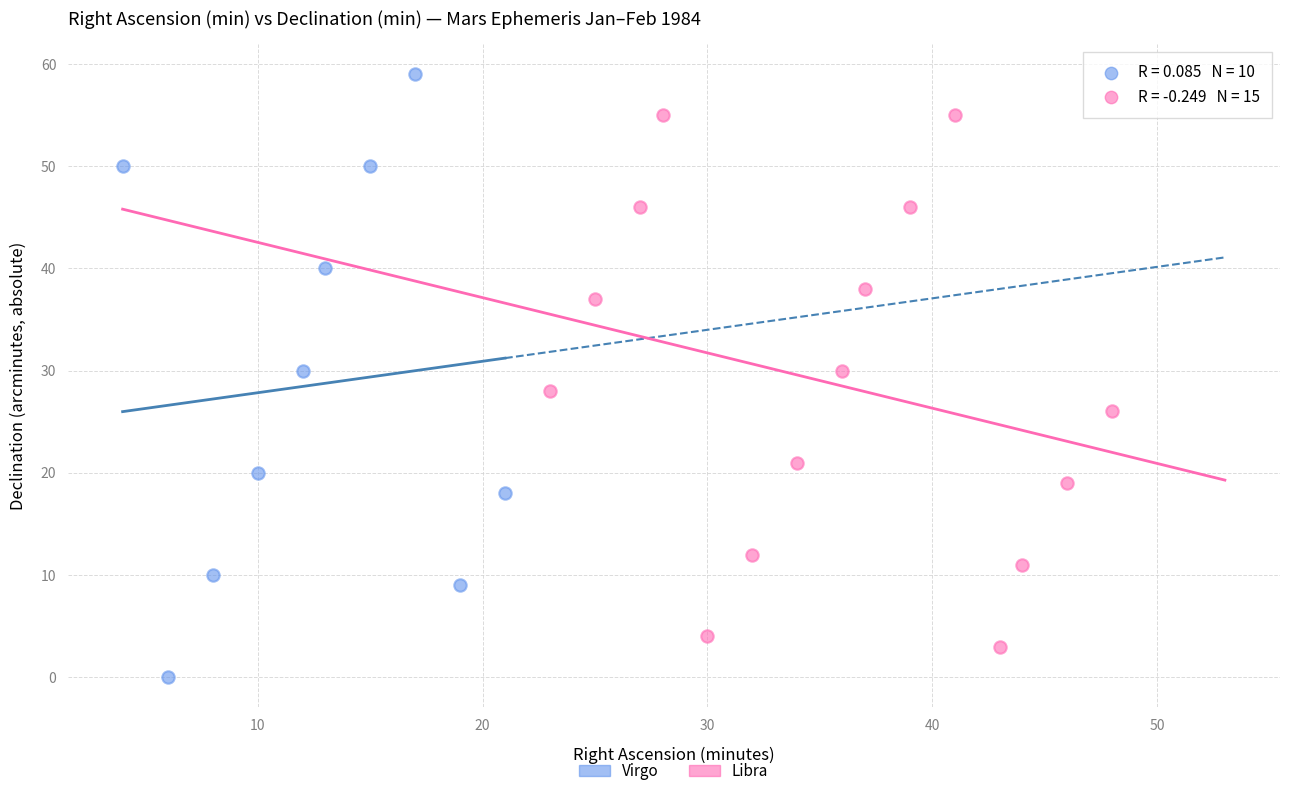

Which series contains the highest Y value?

Virgo